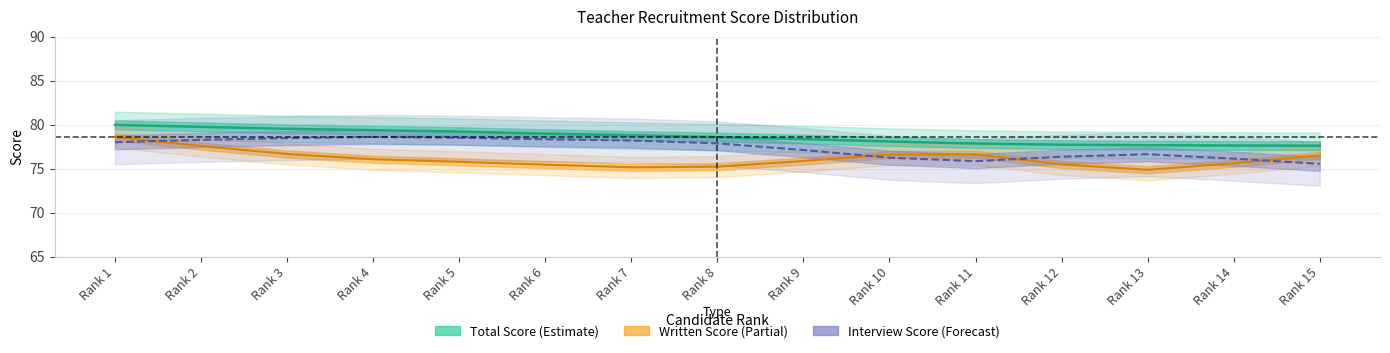

What is the difference between the second highest and second lowest values in the written_40 series?

2.0